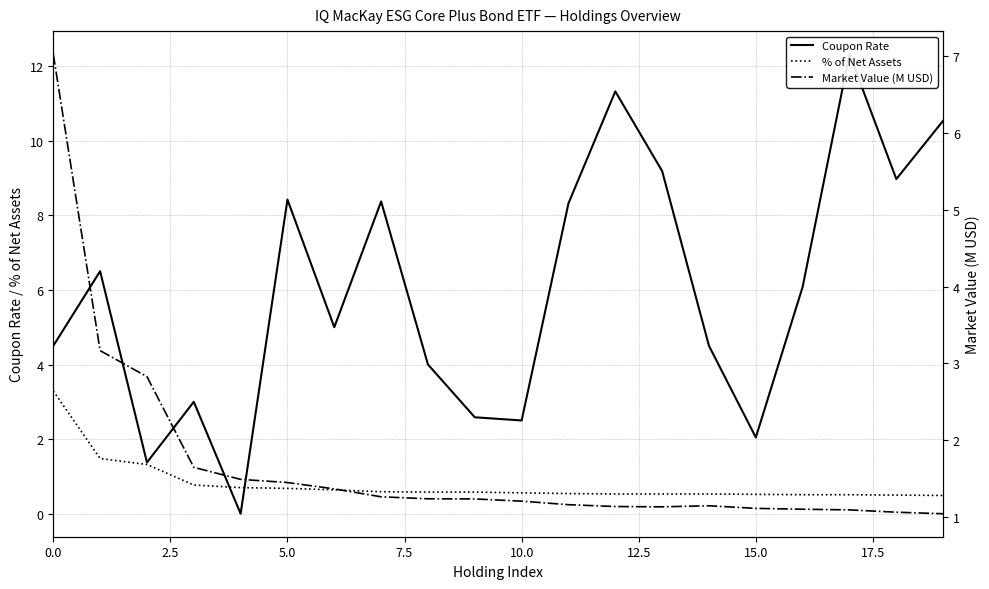

At how many categories does at least one series exceed 3?

14